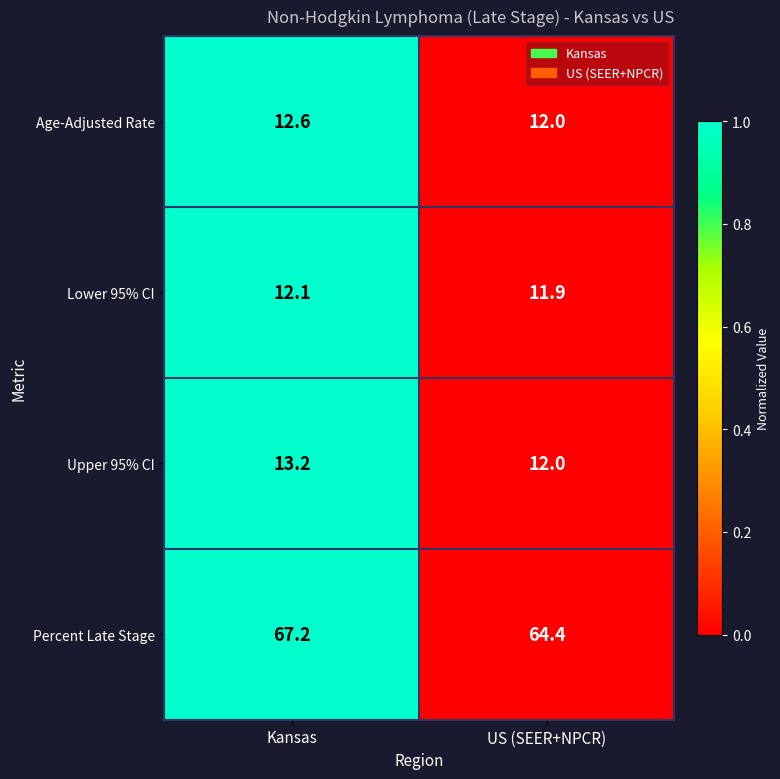

What is the difference between the highest and lowest values at Kansas?

55.1